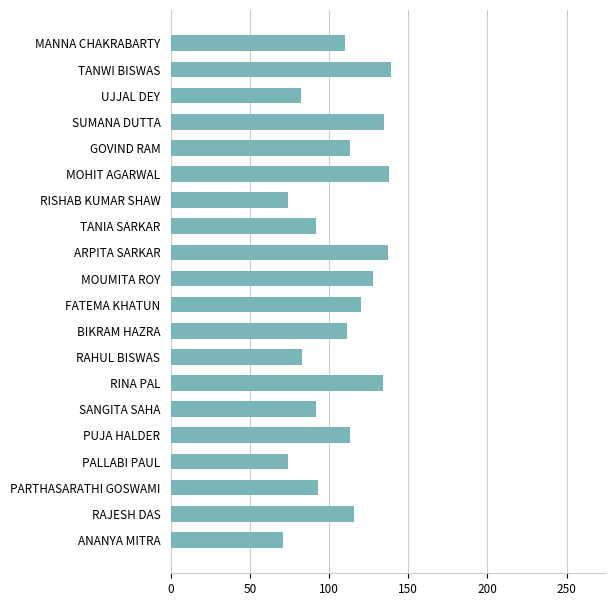

What is the change in value from FATEMA KHATUN to SANGITA SAHA?

-28